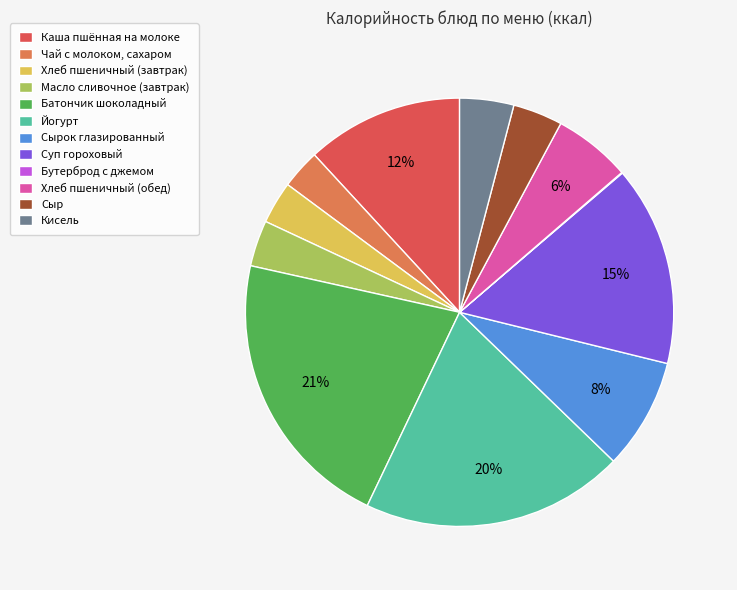

To the nearest percent, what is the difference between the largest and smallest slice percentages?

21%